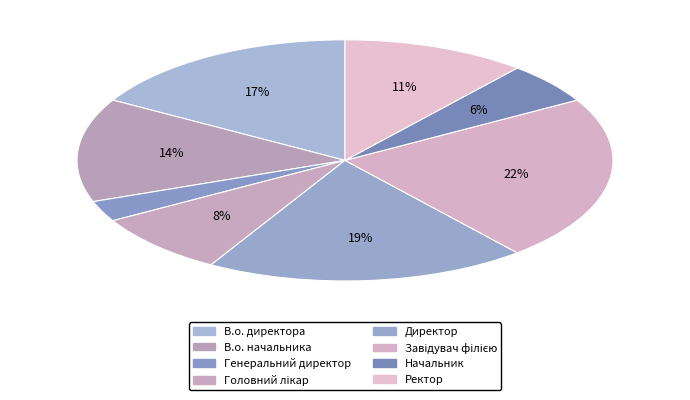

Which has a higher value, Начальник or Завідувач філією?

Завідувач філією